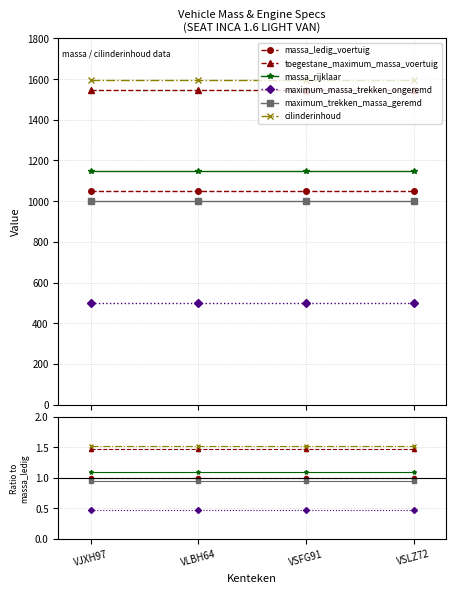

At which category does the chart reach its peak across all series?

VJXH97